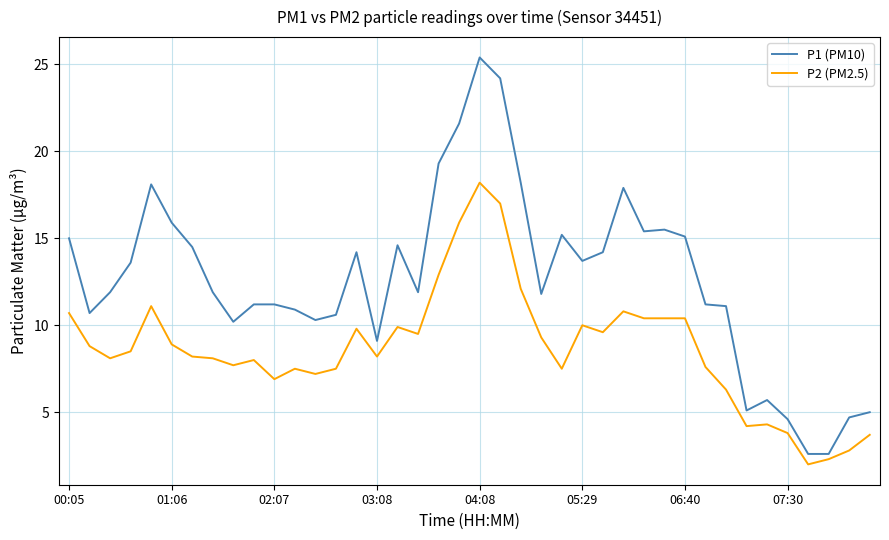

What is the difference between the maximum and minimum values in the P2 (PM2.5) series?

16.2